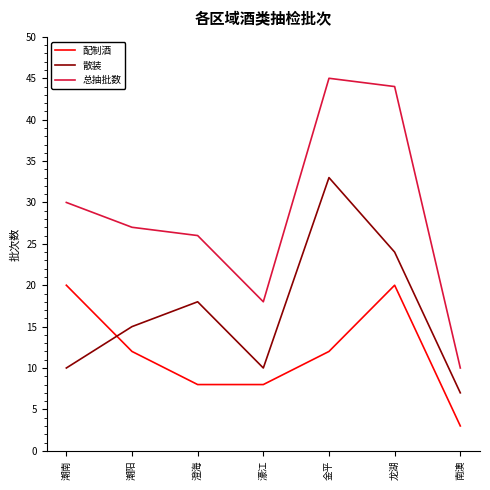

How many categories are shown in the chart?

7